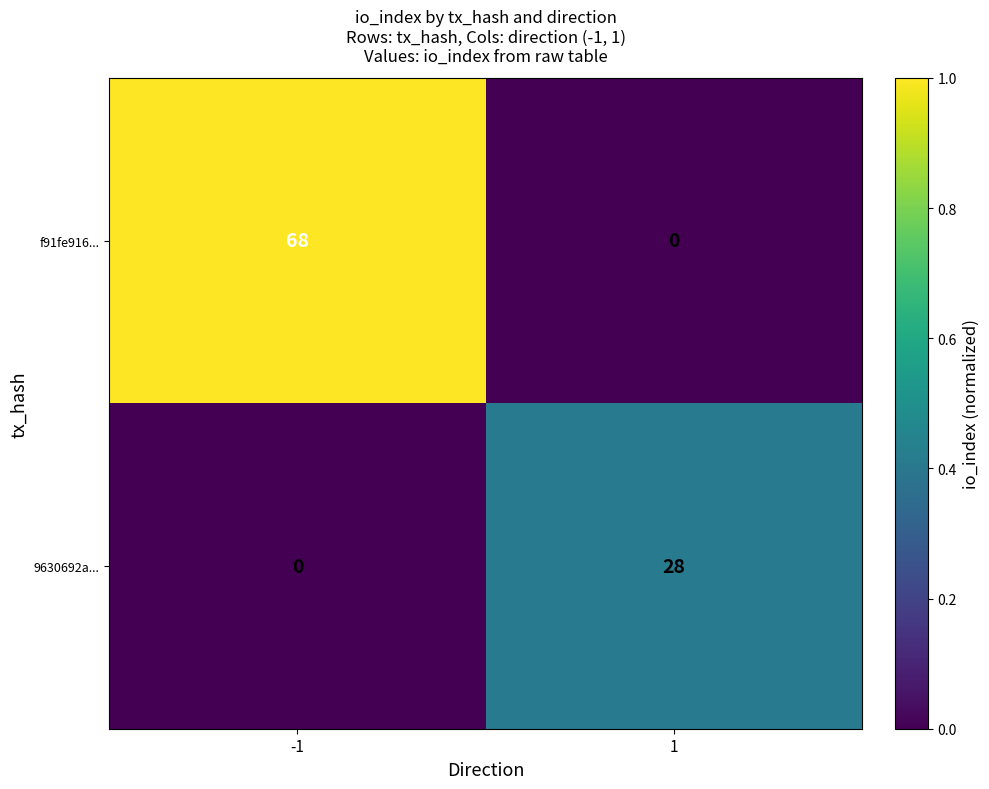

What is the sum of the f91fe916... values at -1 and 1?

68